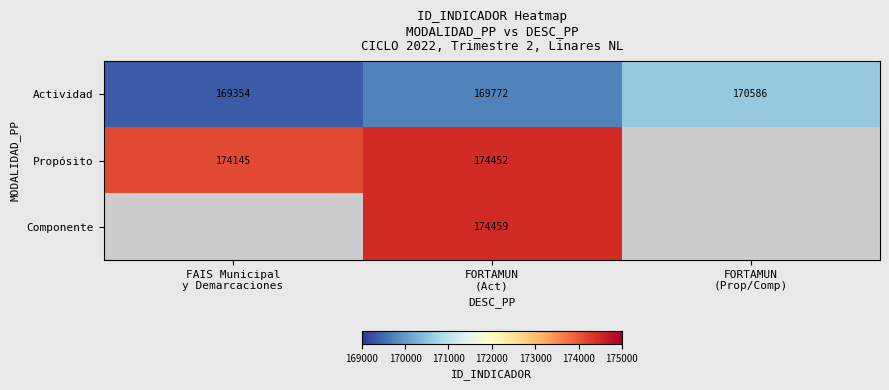

How many distinct data groups are displayed?

3